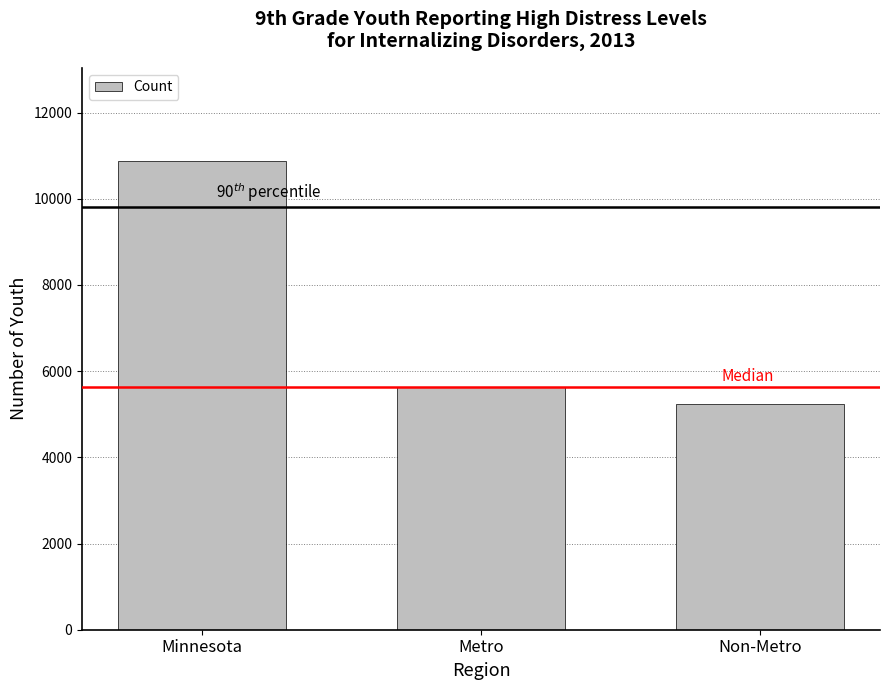

Reading left to right, transcribe all the data shown in this chart.

Minnesota=10866	Metro=5625	Non-Metro=5241